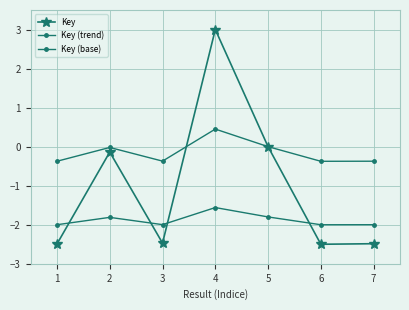

Does the chart have visible grid lines?

Yes